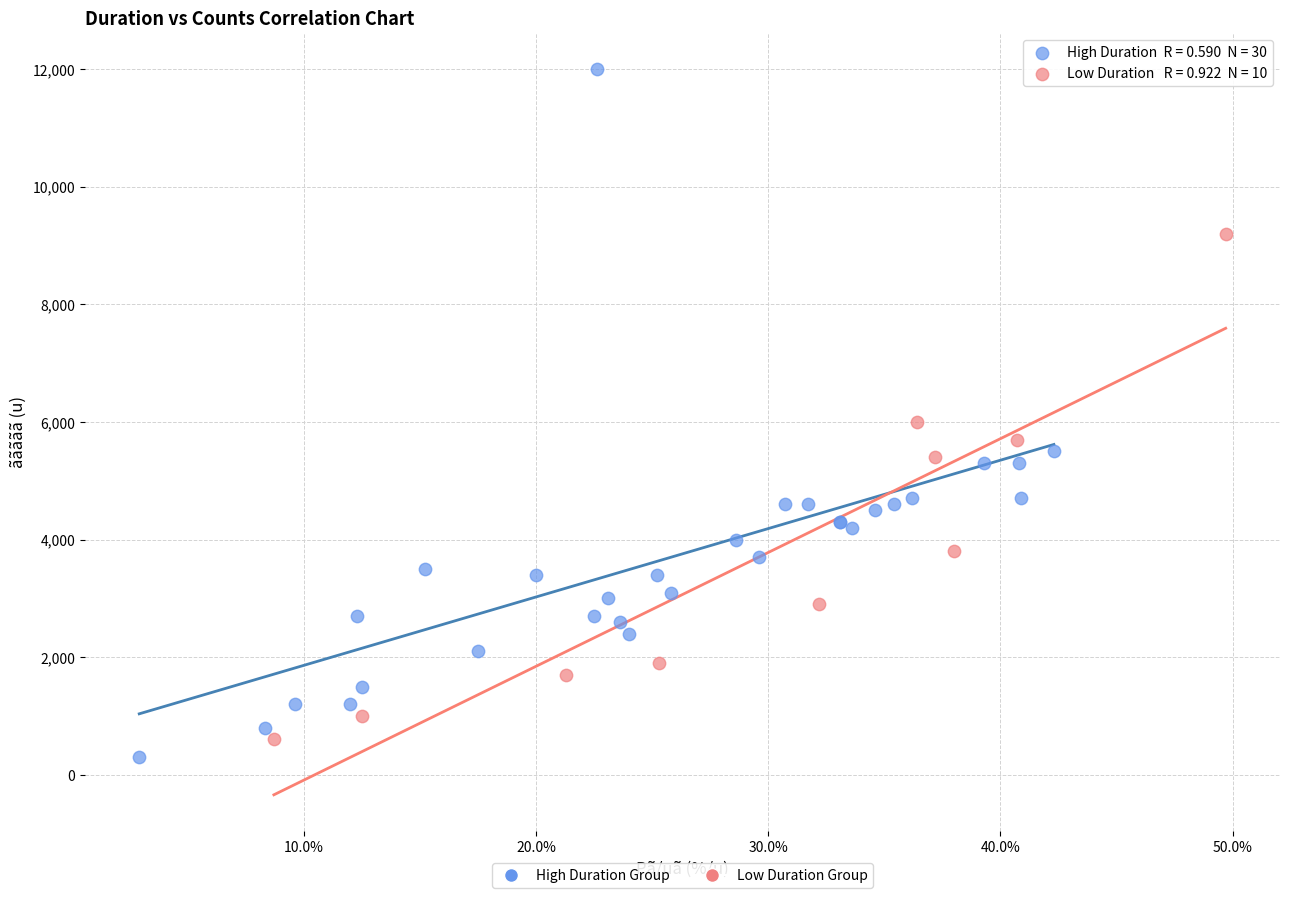

Which series contains the lowest Y value?

High Duration Group